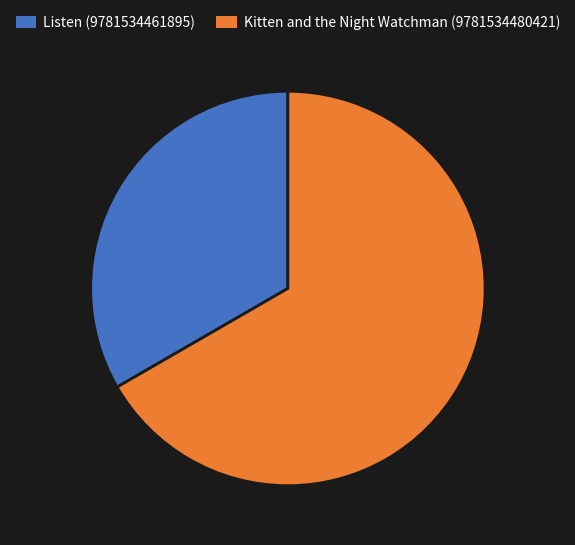

What is the largest slice in the pie chart?

Kitten and the Night Watchman (9781534480421)